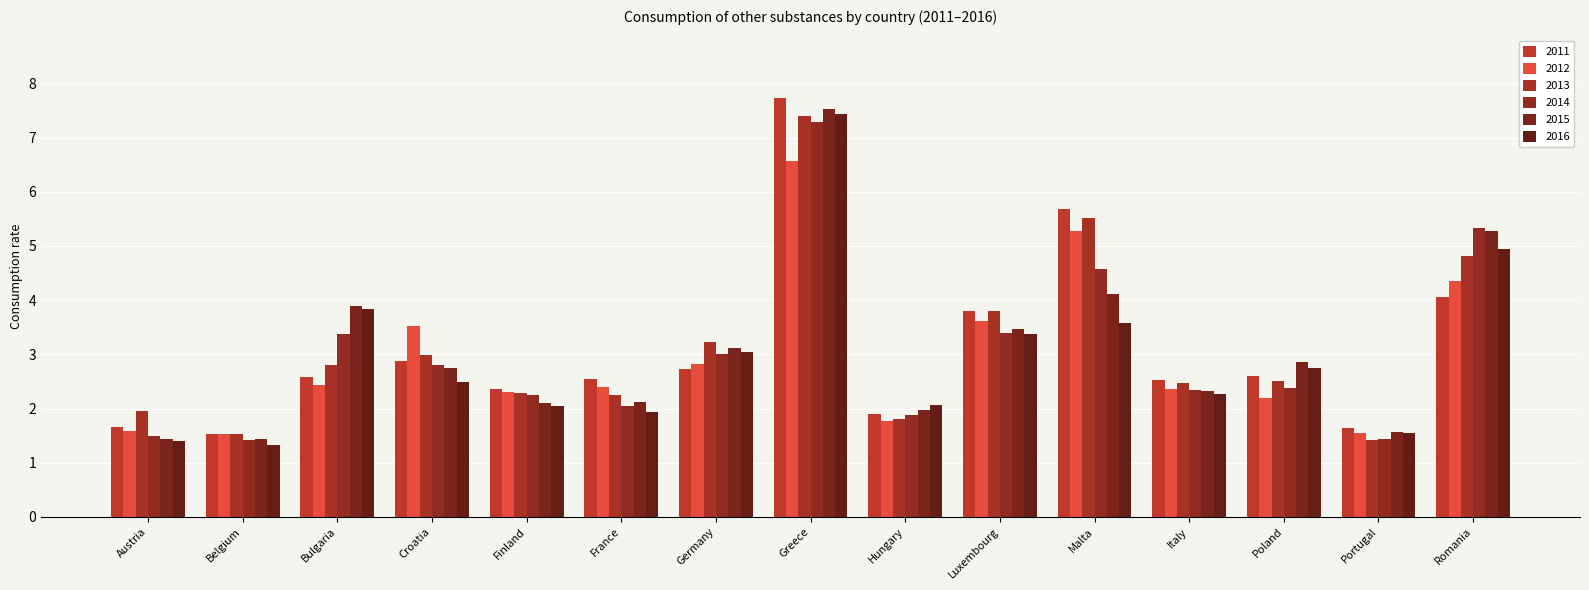

What are all the series names shown in the legend?

2011, 2012, 2013, 2014, 2015, 2016